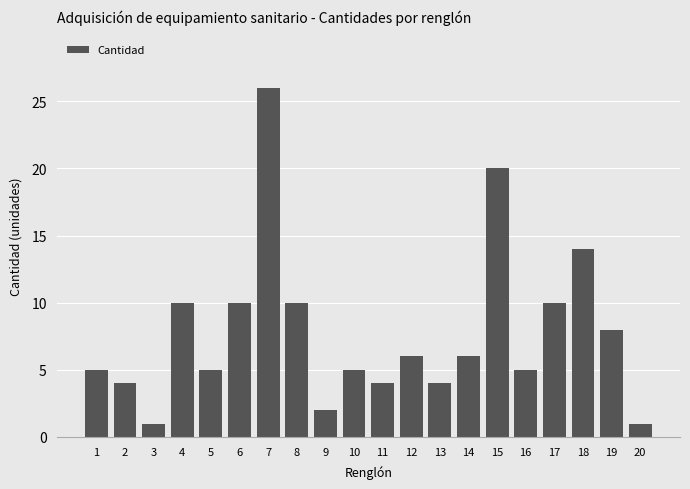

Which label corresponds to the largest value in the chart?

7